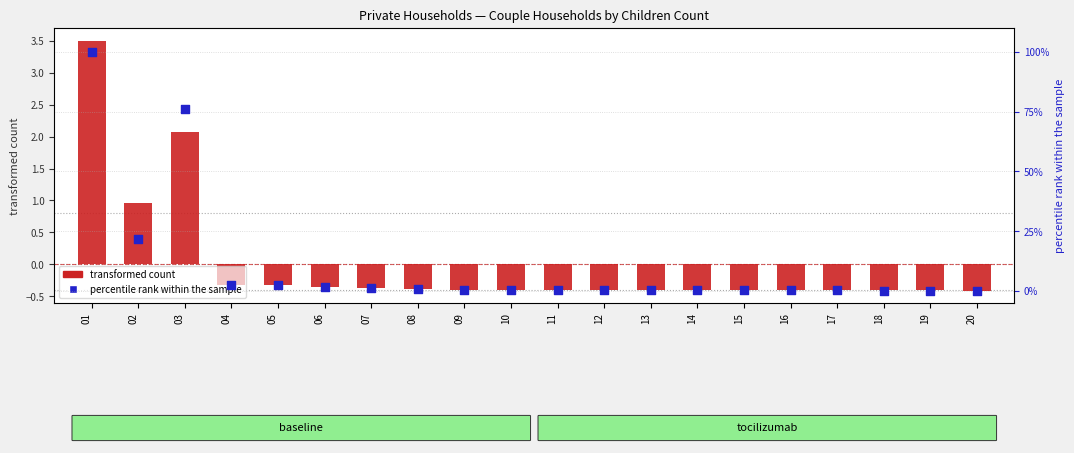

Which series has the largest Y range (max minus min)?

percentile rank within the sample